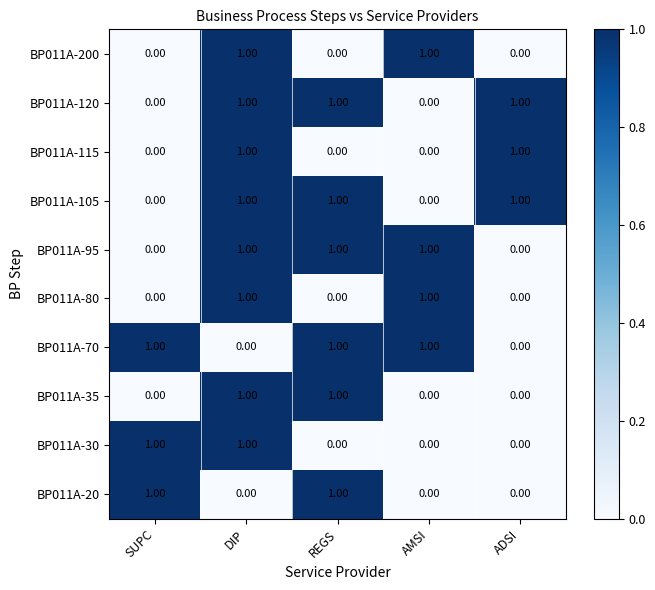

What is the total value across all series at AMSI?

4